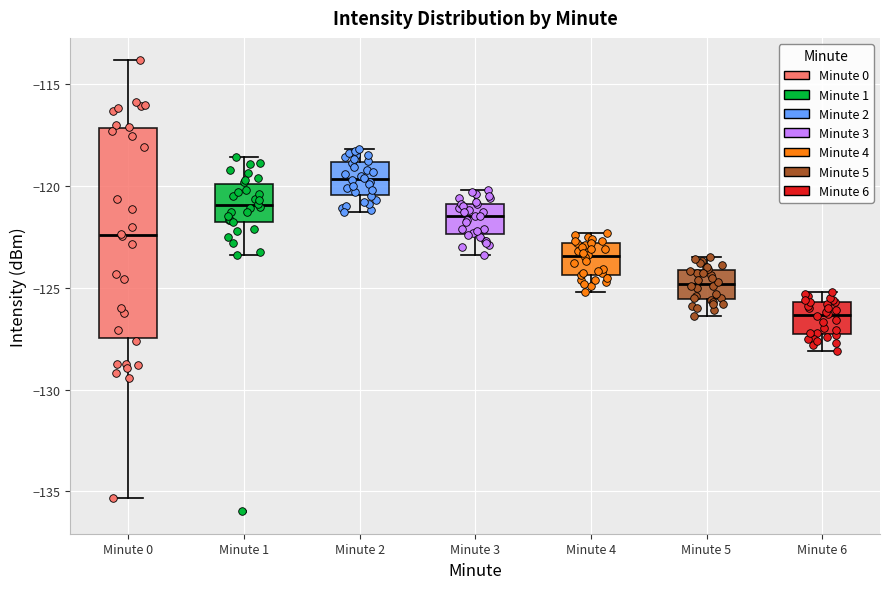

Reading left to right, read every box against the y-axis: the position of its median line, the range the box covers, and the ends of its whiskers. The values are not printed on the chart, so give them approximately, as read against the axis.

Minute 0: median -122.5, box -127.5 to -117.0, whiskers -135.5 to -114.0
Minute 1: median -121.0, box -122.0 to -120.0, whiskers -123.5 to -118.5
Minute 2: median -119.5, box -120.5 to -119.0, whiskers -121.5 to -118.0
Minute 3: median -121.5, box -122.5 to -121.0, whiskers -123.5 to -120.0
Minute 4: median -123.5, box -124.5 to -123.0, whiskers -125.0 to -122.5
Minute 5: median -125.0, box -125.5 to -124.0, whiskers -126.5 to -123.5
Minute 6: median -126.5, box -127.5 to -125.5, whiskers -128.0 to -125.0